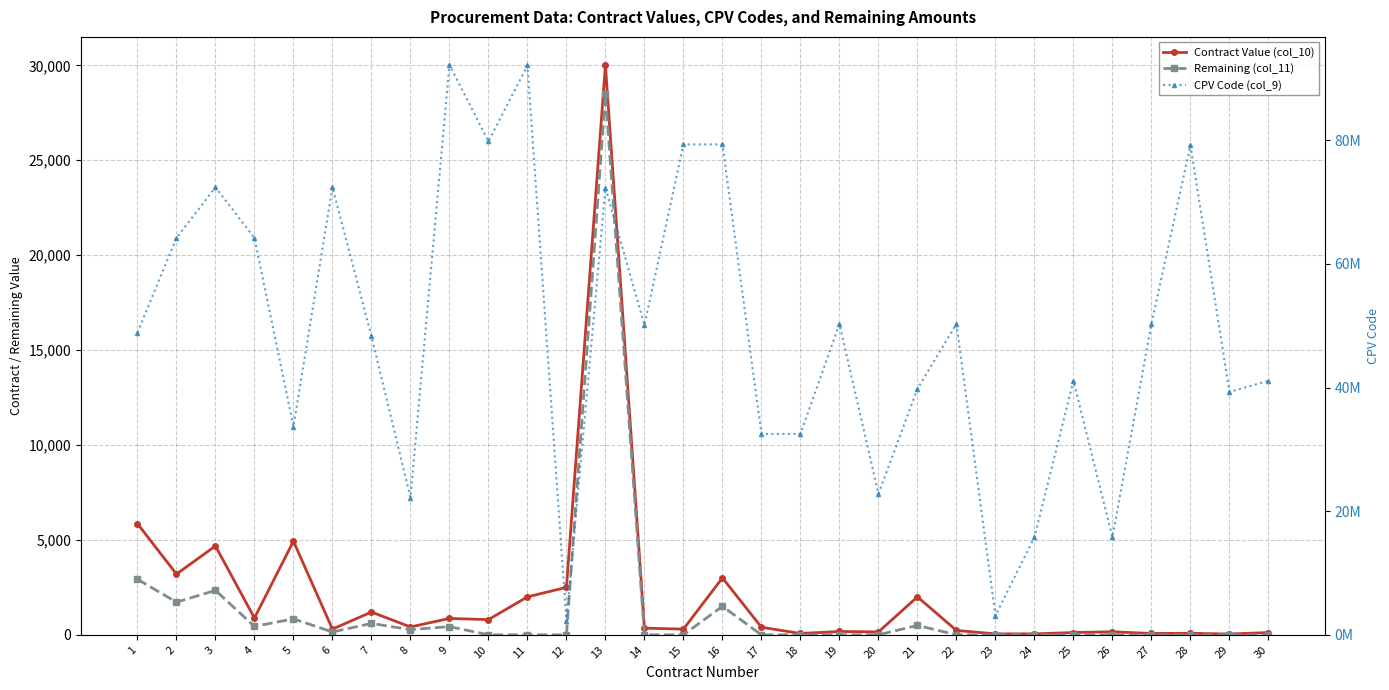

True or false: CPV Code (col_9) has a value of 72415000.0 at 6.

True